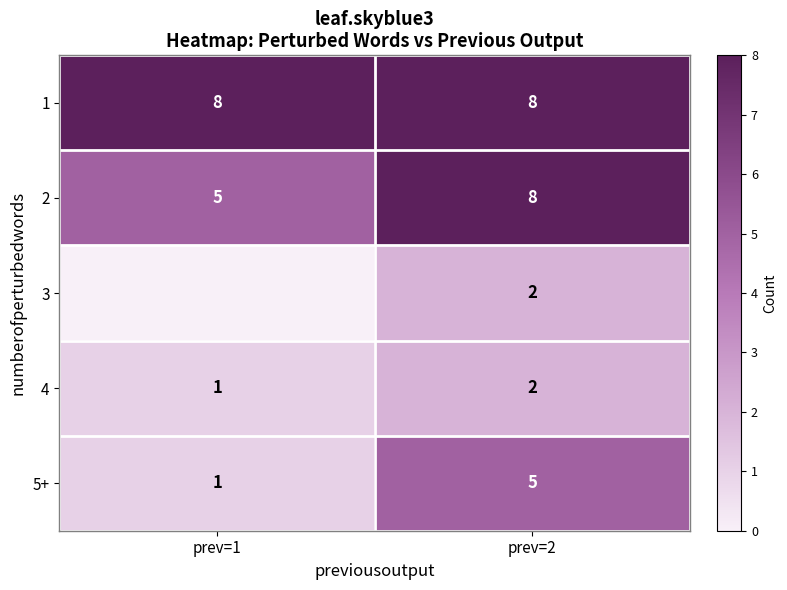

At which label is 2 closest to 6?

prev=1